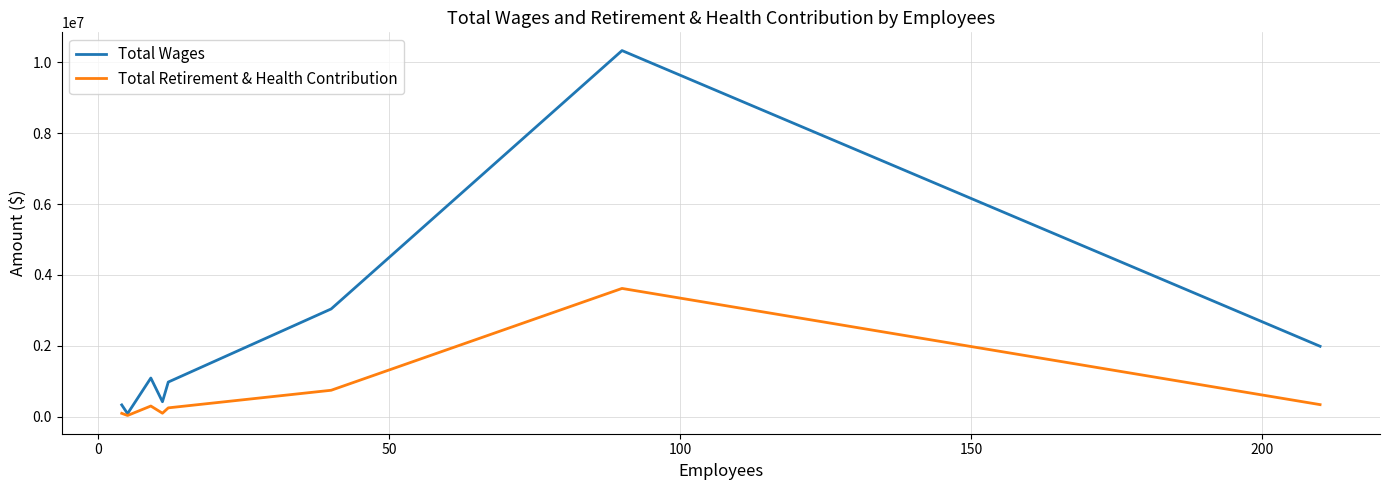

Which series has the largest total across all categories?

Total Wages